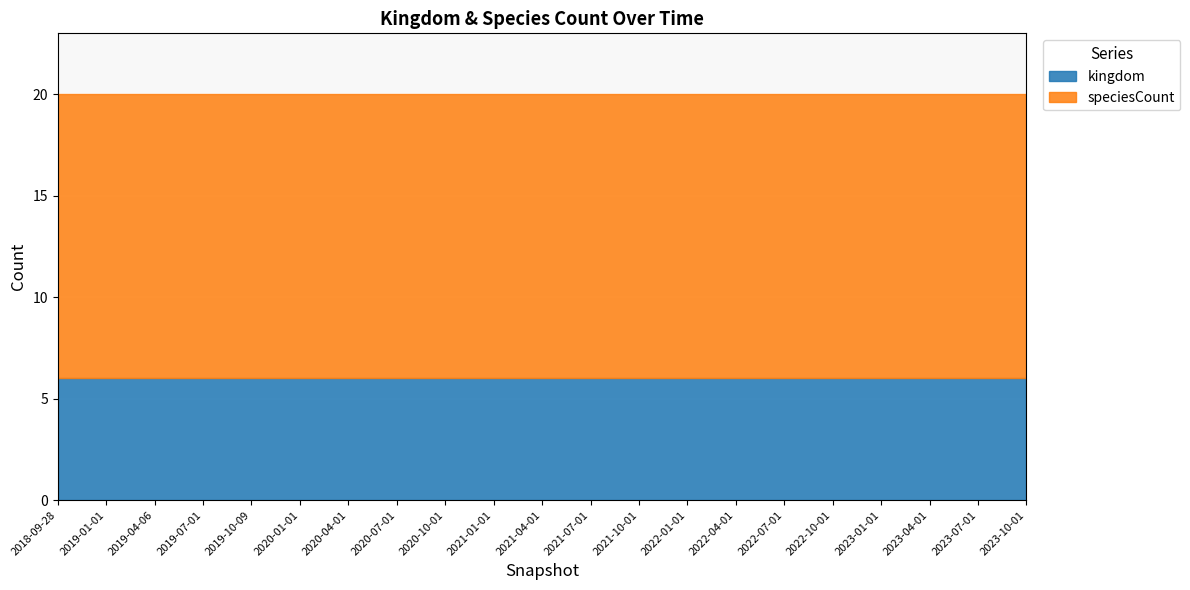

True or false: kingdom and speciesCount cross at least once.

False